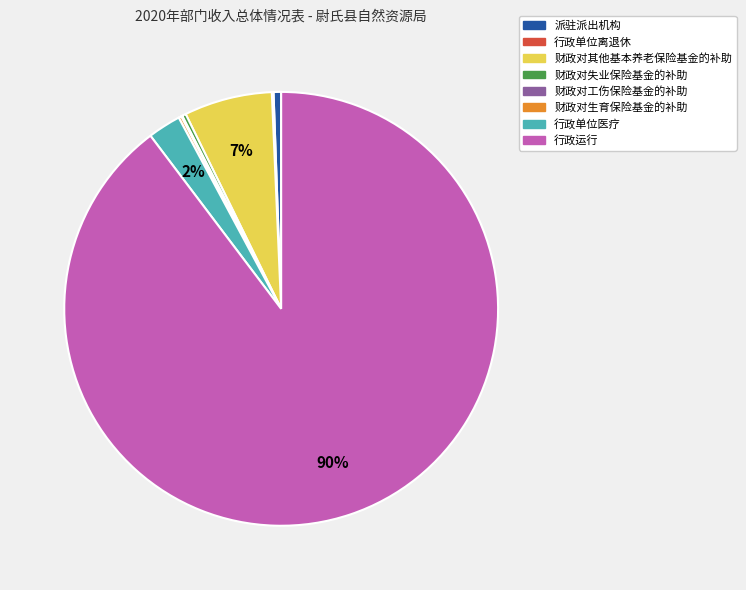

Which has a higher value, 行政运行 or 财政对失业保险基金的补助?

行政运行